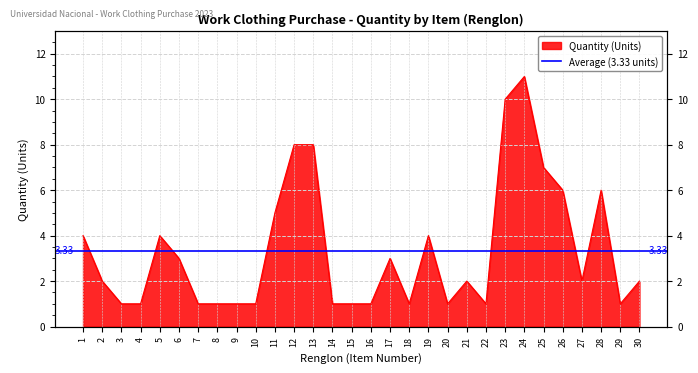

Which category has the highest value across all series?

24